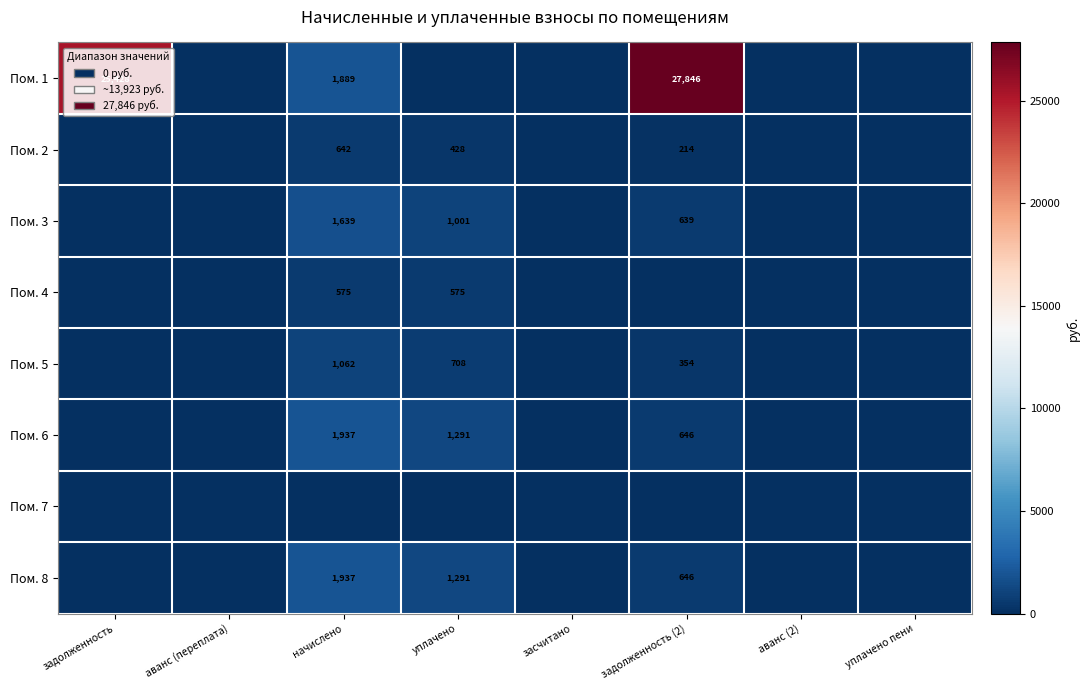

What is the difference between the highest and lowest values at начислено?

1937.2